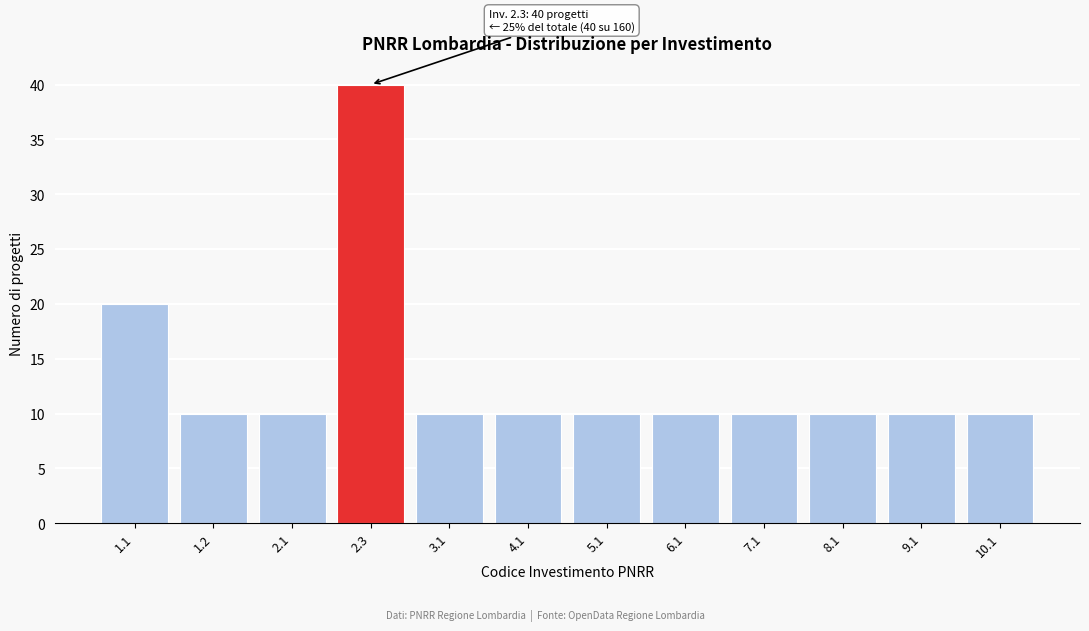

Reading left to right, what are all the values shown in this chart?

1.1=20	1.2=10	2.1=10	2.3=40	3.1=10	4.1=10	5.1=10	6.1=10	7.1=10	8.1=10	9.1=10	10.1=10